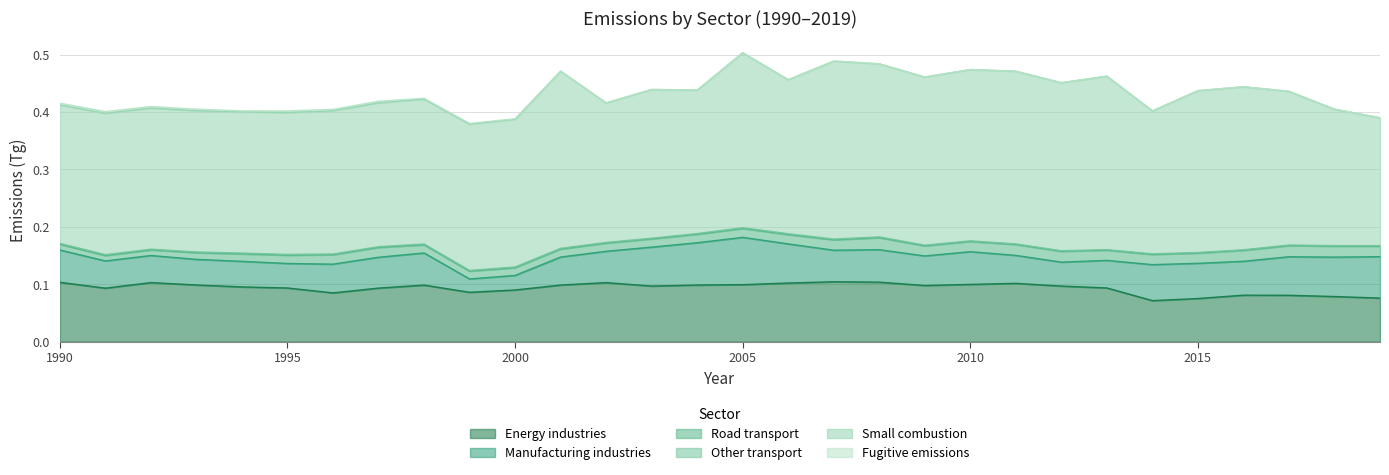

True or false: Manufacturing industries and Fugitive emissions cross at least once.

False